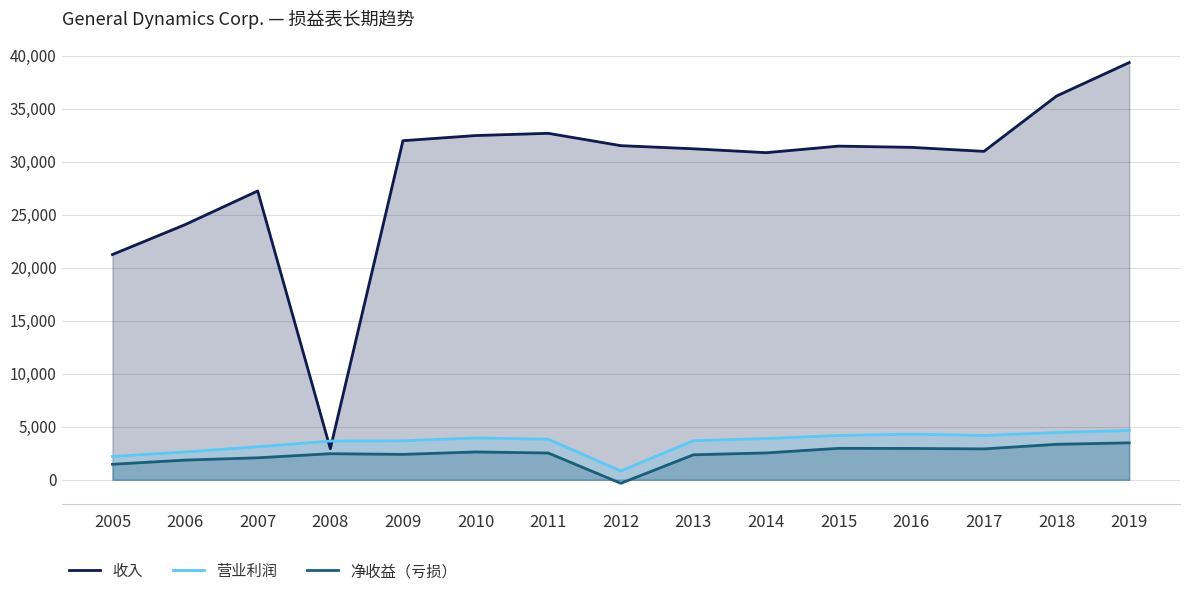

What is the minimum value for 净收益（亏损）?

-332